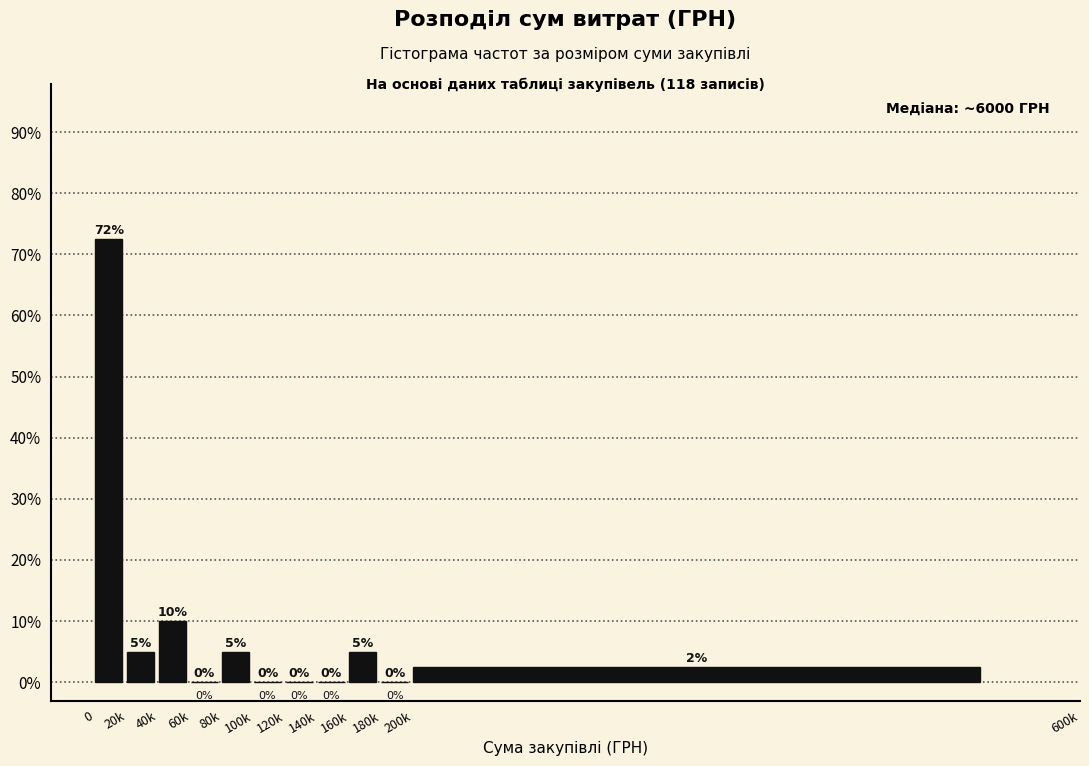

What is the change in value from 60k to 80k?

+5.0